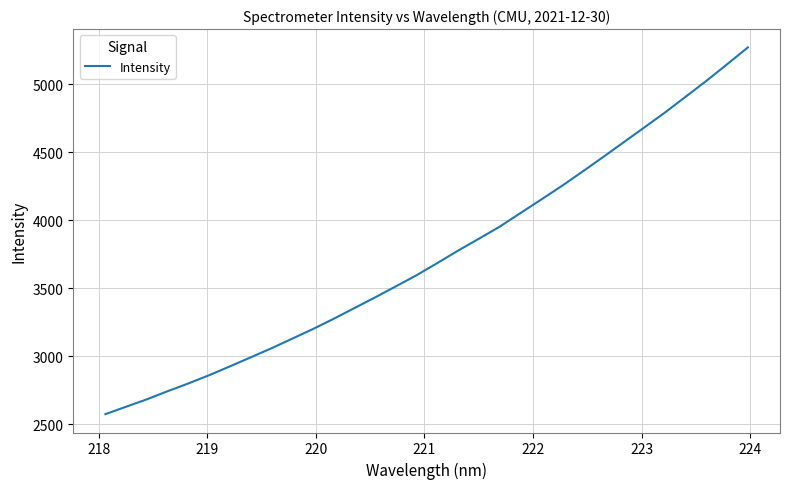

What is the minimum value shown in the chart?

2575.2